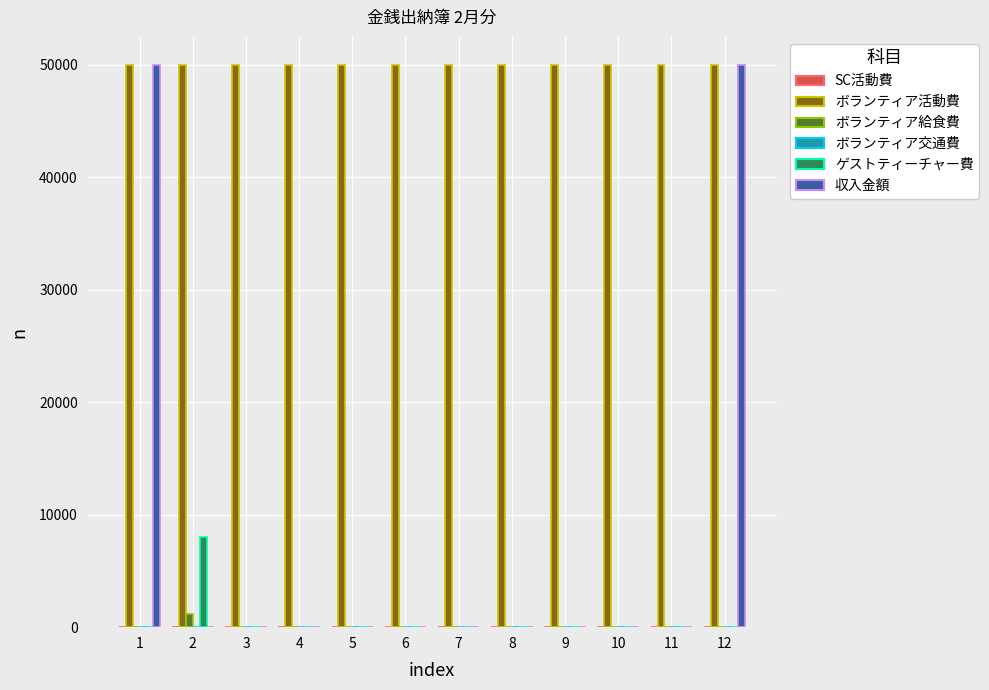

What is the highest value of the ゲストティーチャー費 series?

8000